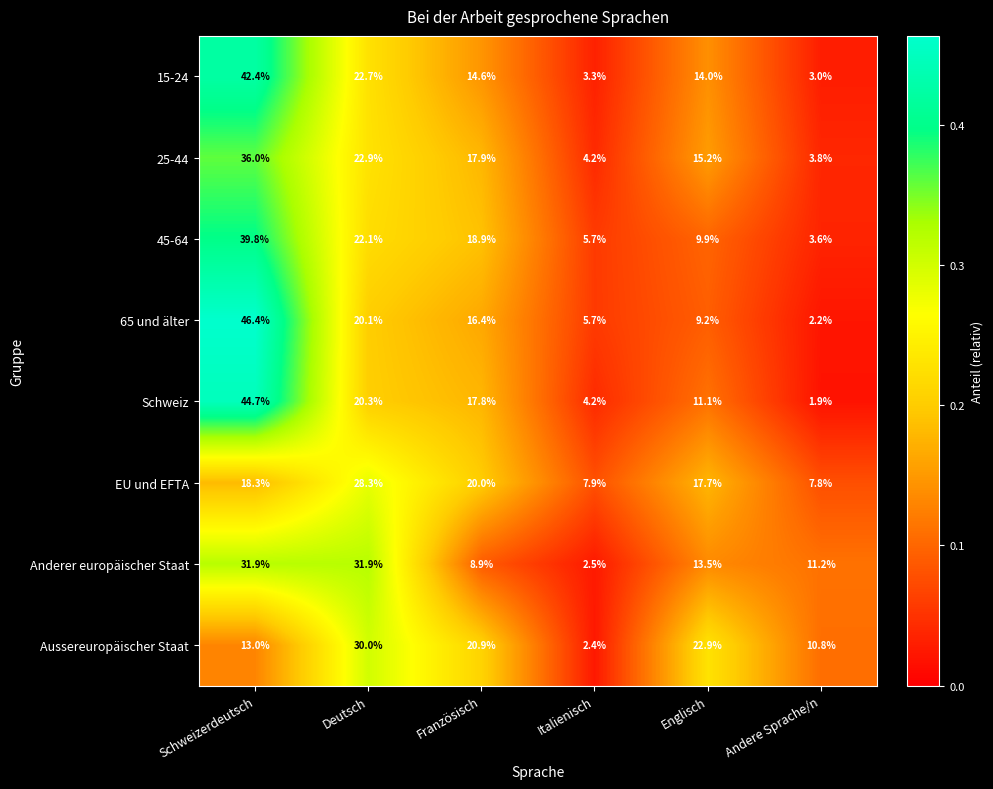

Is the value of EU und EFTA at Schweizerdeutsch greater than the value of Schweiz at Deutsch?

No